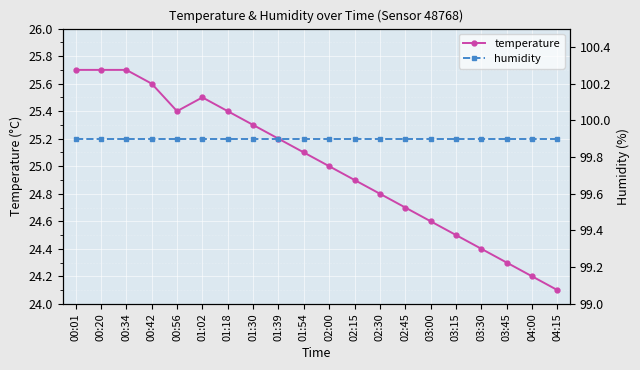

At which label does humidity reach its peak?

00:01